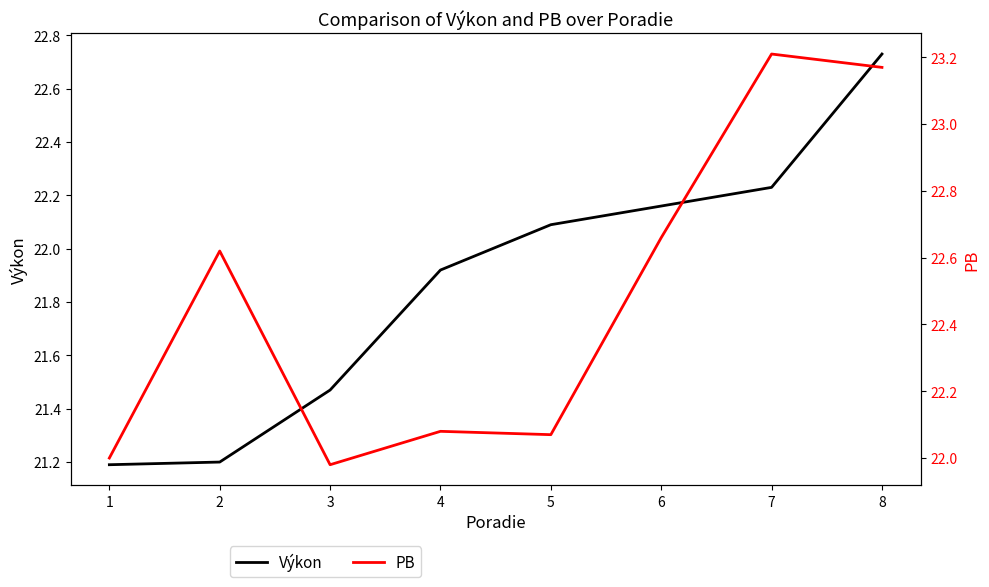

What is the lowest value of the Výkon series?

21.2